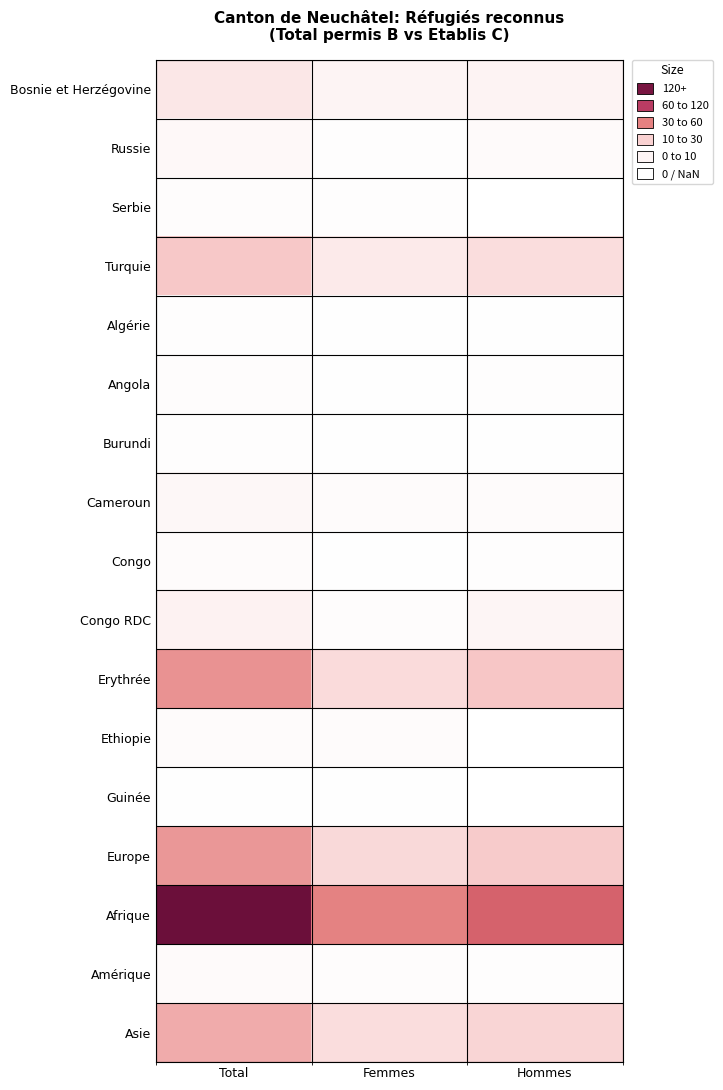

Reading left to right, list all the values displayed in this chart.

Bosnie et Herzégovine: Total=39	Femmes=19	Hommes=20
Russie: Total=11	Femmes=3	Hommes=8
Serbie: Total=5	Femmes=4	Hommes=1
Turquie: Total=90	Femmes=34	Hommes=56
Algérie: Total=4	Femmes=2	Hommes=2
Angola: Total=5	Femmes=2	Hommes=3
Burundi: Total=4	Femmes=2	Hommes=2
Cameroun: Total=12	Femmes=6	Hommes=6
Congo: Total=6	Femmes=2	Hommes=4
Congo RDC: Total=21	Femmes=5	Hommes=16
Erythrée: Total=152	Femmes=59	Hommes=93
Ethiopie: Total=7	Femmes=6	Hommes=1
Guinée: Total=2	Femmes=2	Hommes=0
Europe: Total=146	Femmes=61	Hommes=85
Afrique: Total=378	Femmes=169	Hommes=209
Amérique: Total=8	Femmes=5	Hommes=3
Asie: Total=123	Femmes=55	Hommes=68